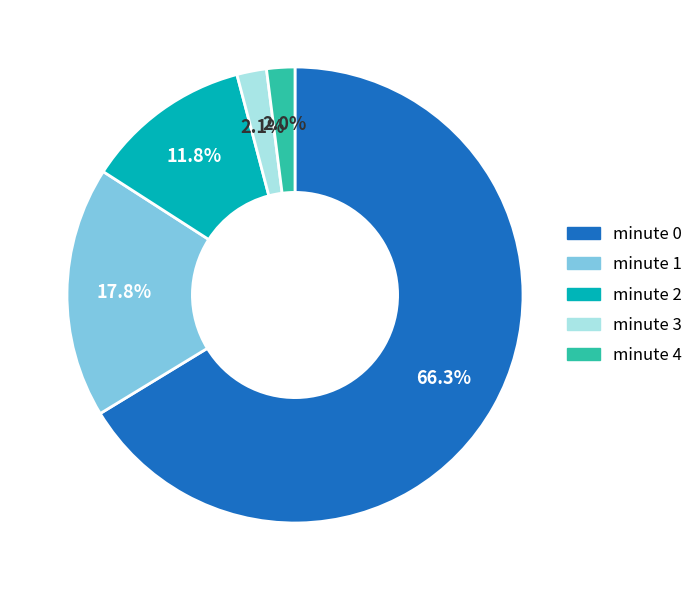

What is the largest slice in the pie chart?

minute 0